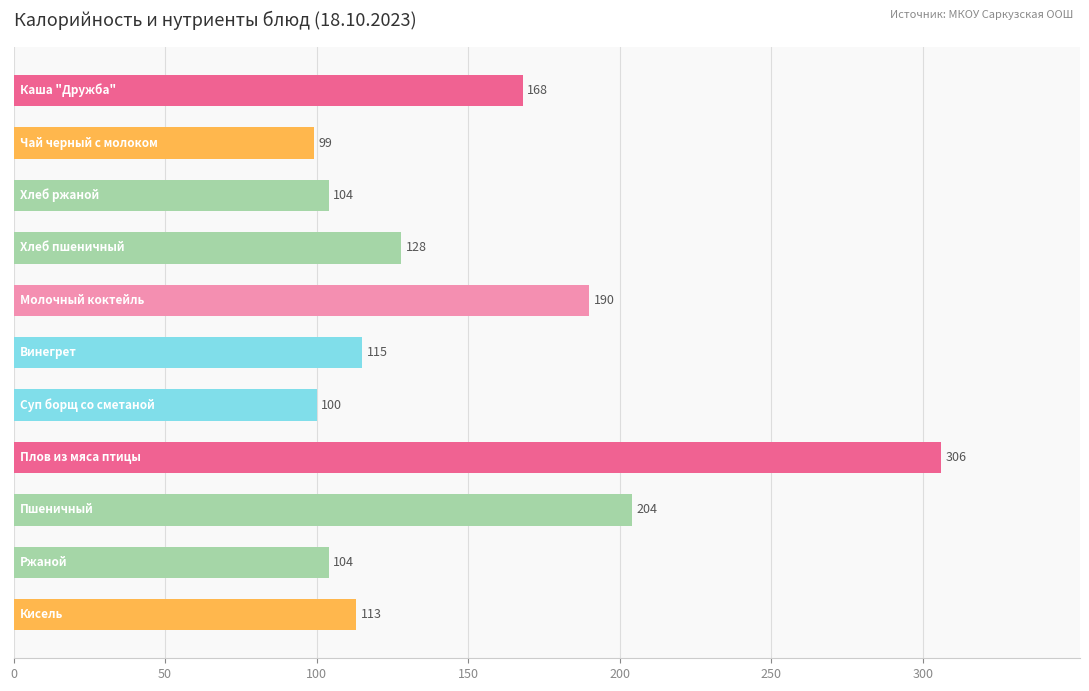

How many categories are shown in the chart?

11